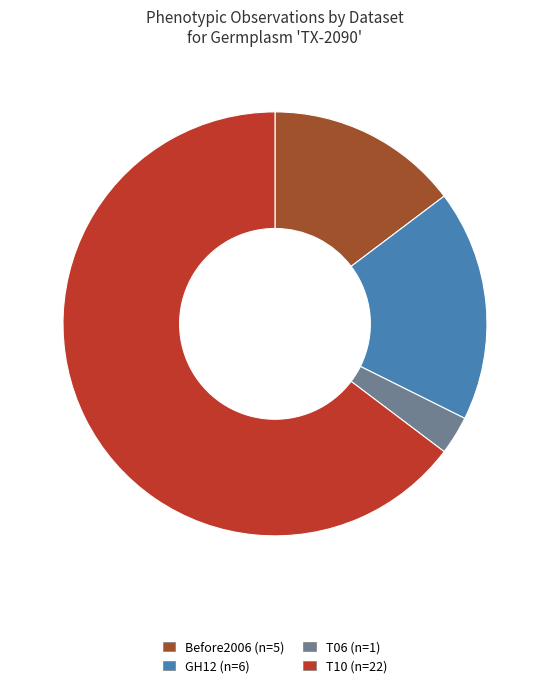

Between Before2006 and GH12, which is larger?

GH12